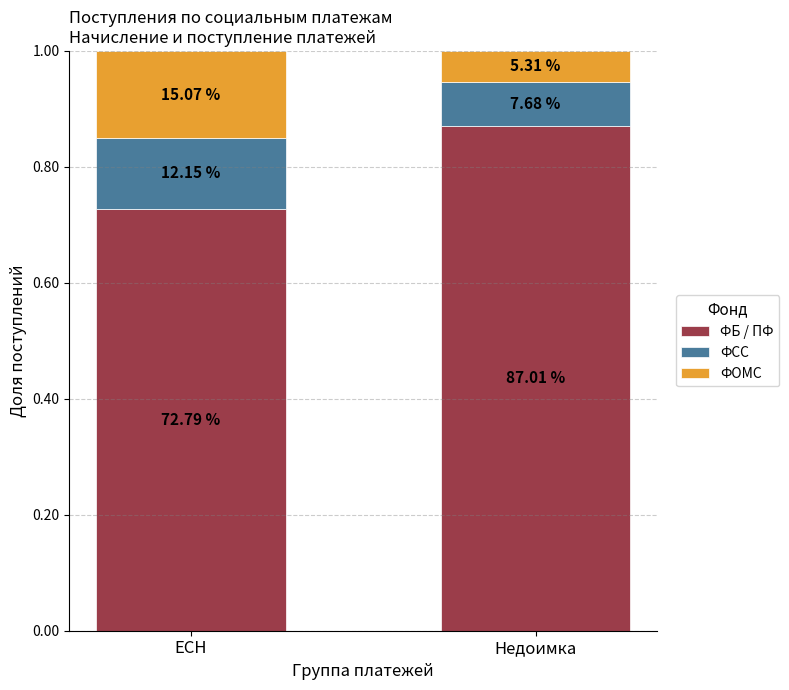

What are all the series names shown in the legend?

ФБ / ПФ, ФСС, ФОМС